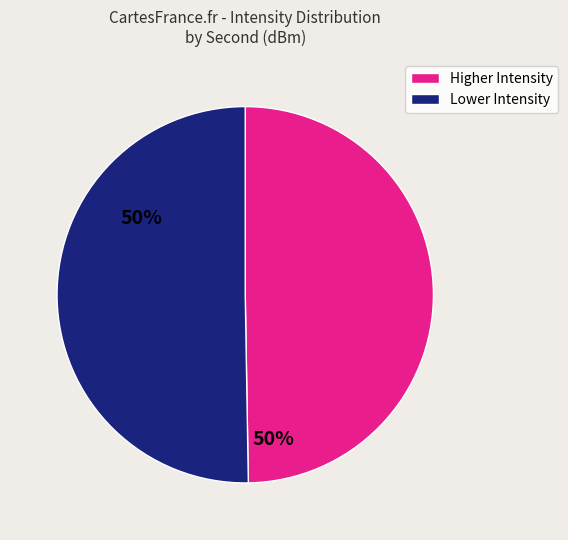

Is there a majority slice in this chart?

Yes